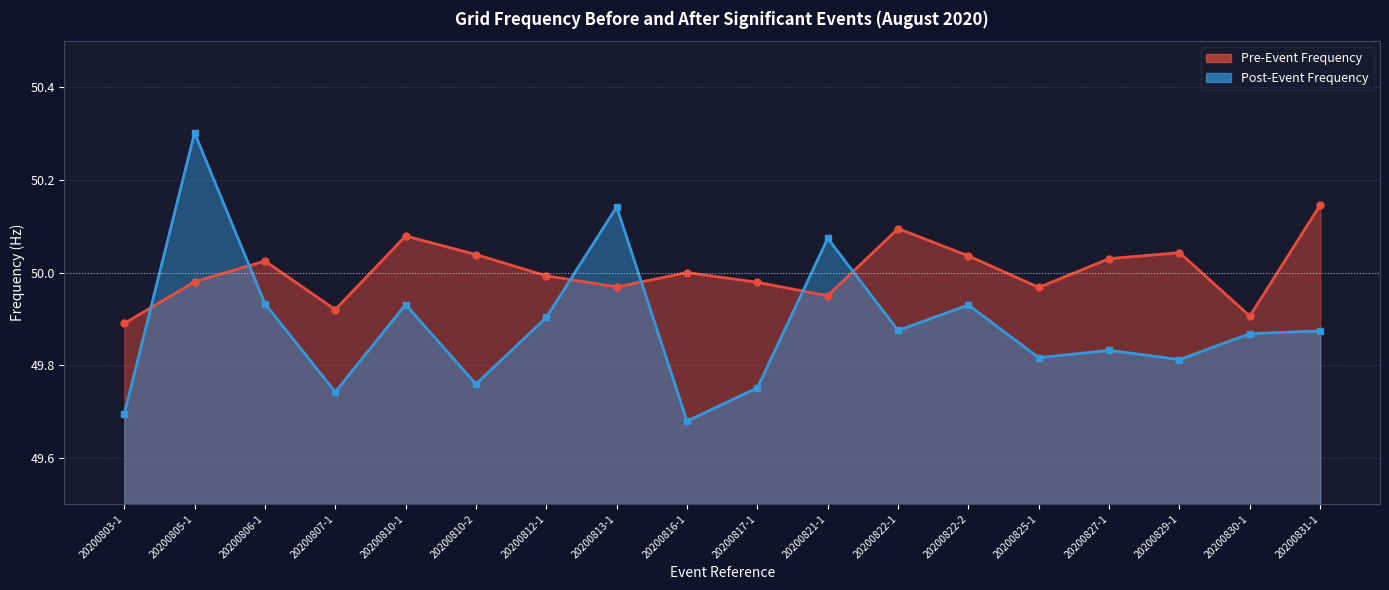

Which series ends up on top after the final intersection of Pre-Event Frequency and Post-Event Frequency?

Pre-Event Frequency